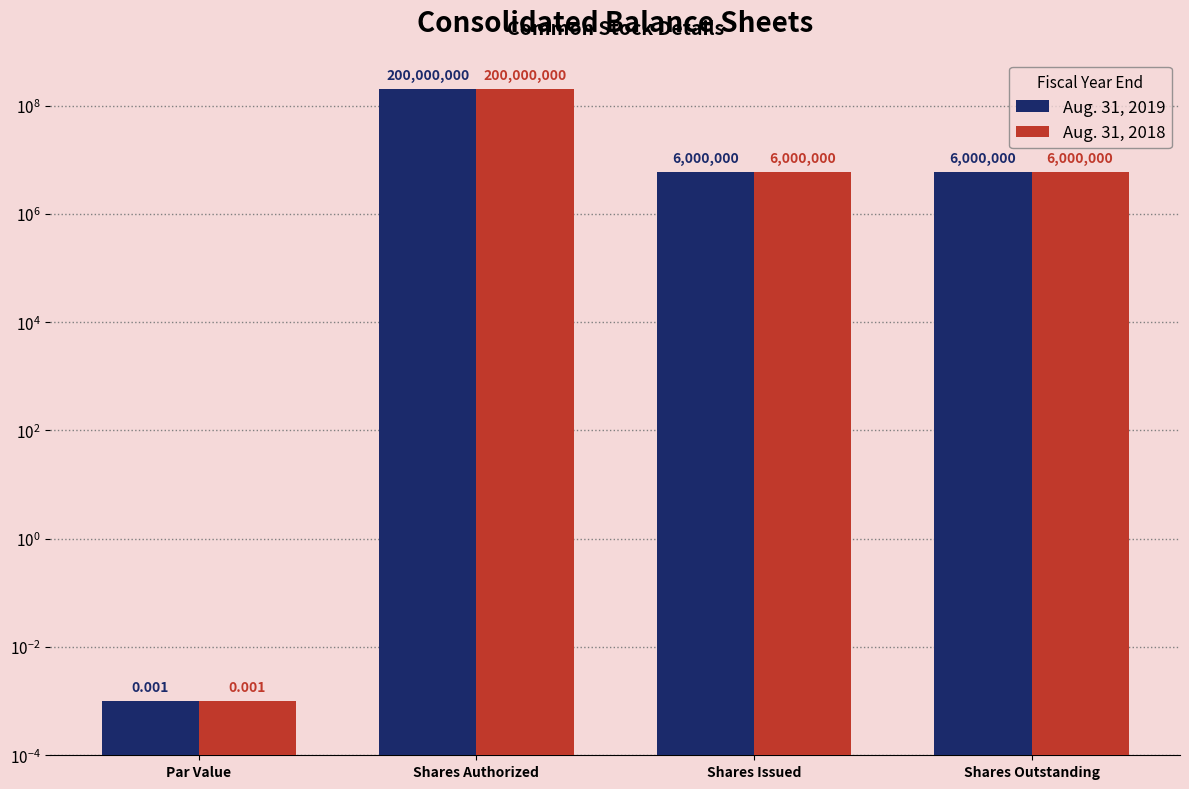

Rank the series at Par Value from lowest to highest value.

Aug. 31, 2019, Aug. 31, 2018